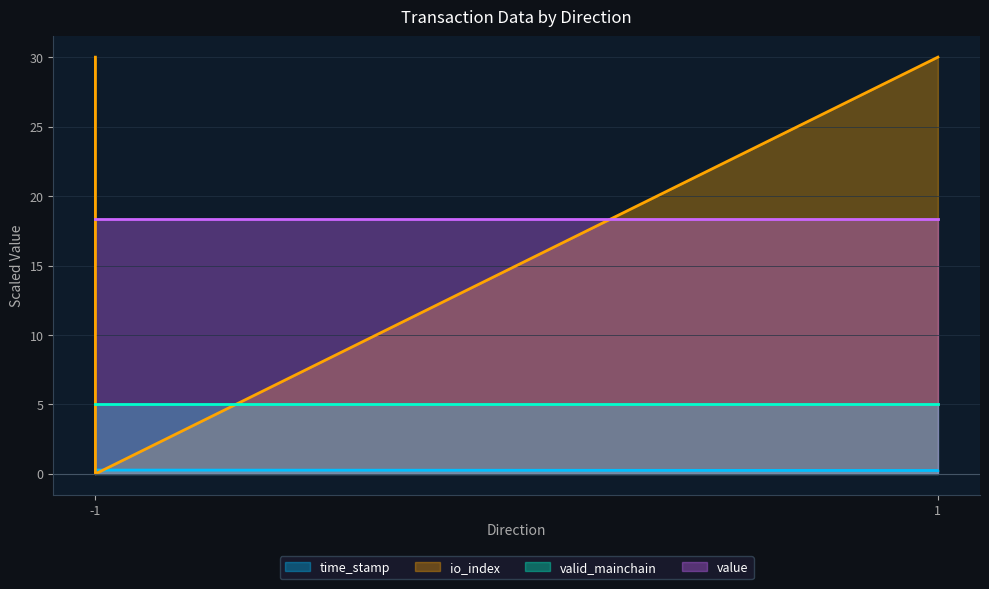

Is it true that time_stamp equals 0.2 at 1?

True